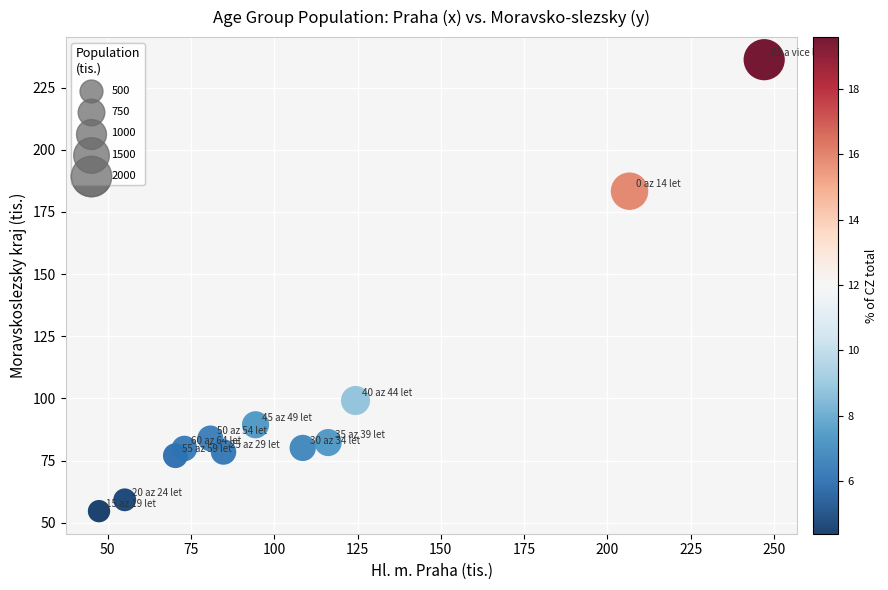

What Y value in the scatter plot is closest to 145?

183.3